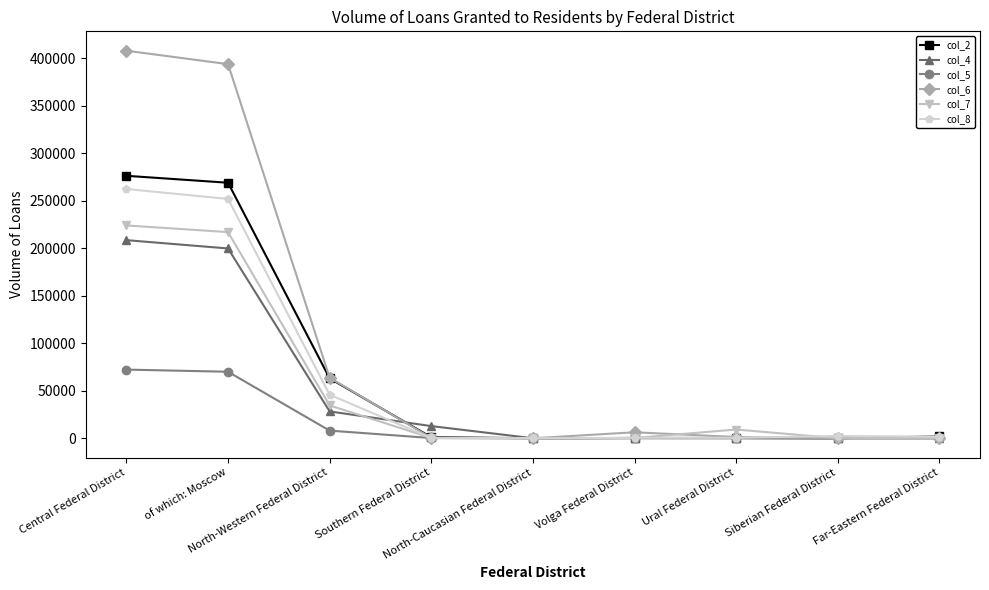

Does the chart display data point markers on the line(s)?

Yes